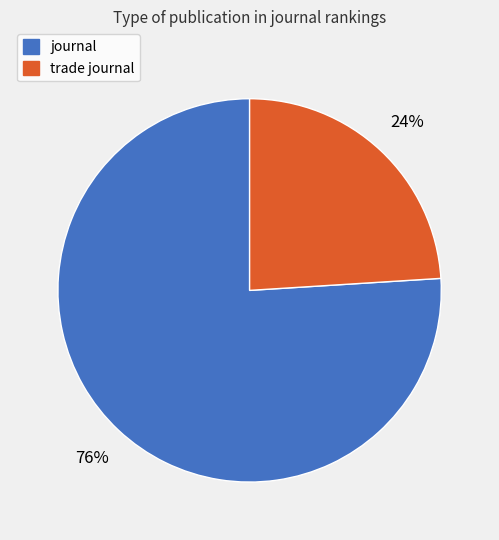

Is it true that journal is 69% of the pie?

False